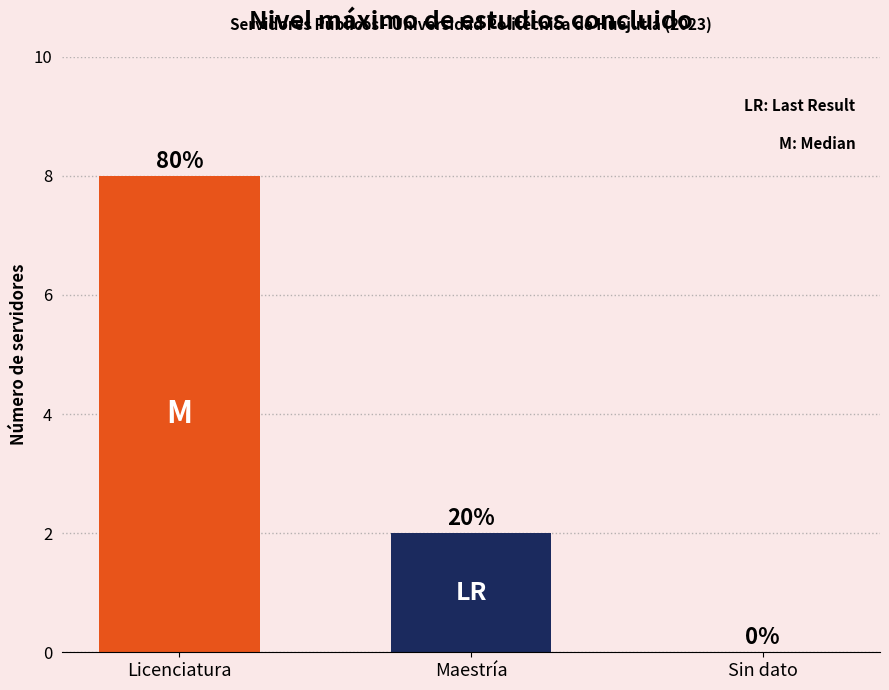

What is the sum of the values at Maestría and Sin dato?

2